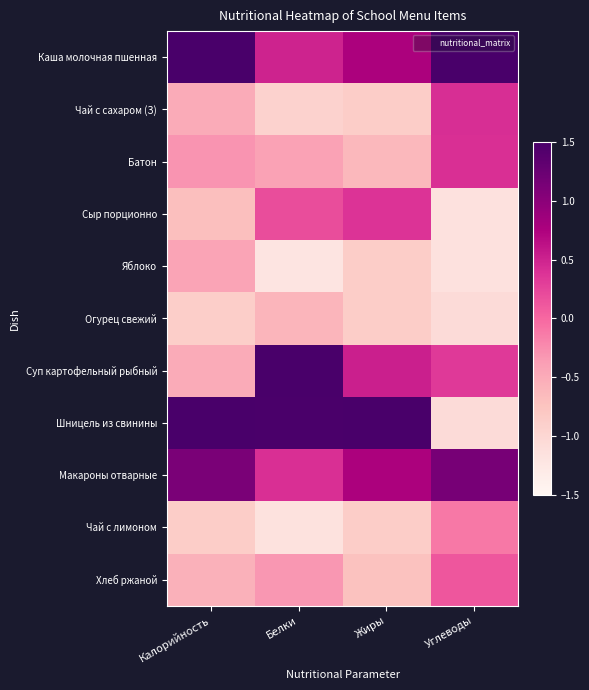

Which series changed the most between Калорийность and Белки?

Суп картофельный рыбный